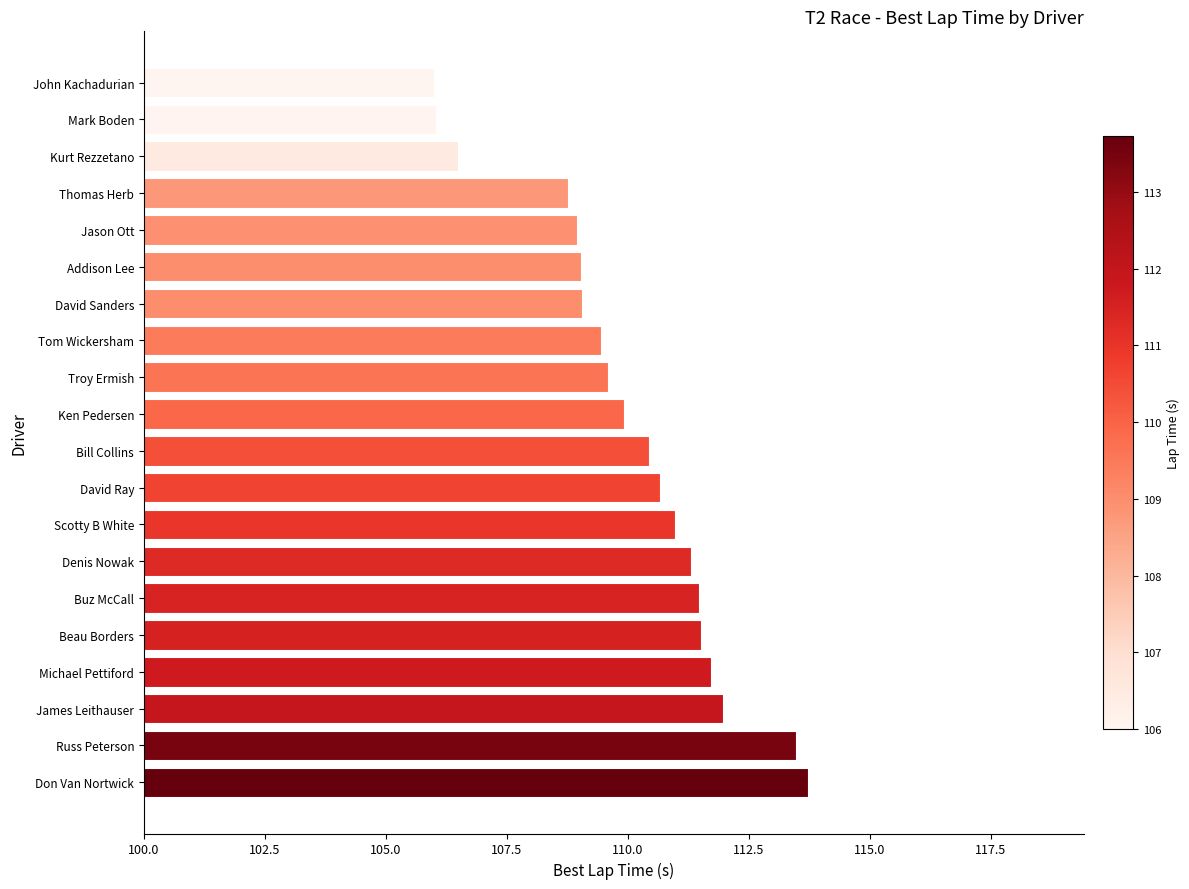

Reading bottom to top, list all the values displayed in this chart.

Don Van Nortwick=113.7	Russ Peterson=113.5	James Leithauser=112.0	Michael Pettiford=111.7	Beau Borders=111.5	Buz McCall=111.5	Denis Nowak=111.3	Scotty B White=111.0	David Ray=110.7	Bill Collins=110.4	Ken Pedersen=109.9	Troy Ermish=109.6	Tom Wickersham=109.4	David Sanders=109.0	Addison Lee=109.0	Jason Ott=108.9	Thomas Herb=108.8	Kurt Rezzetano=106.5	Mark Boden=106.0	John Kachadurian=106.0